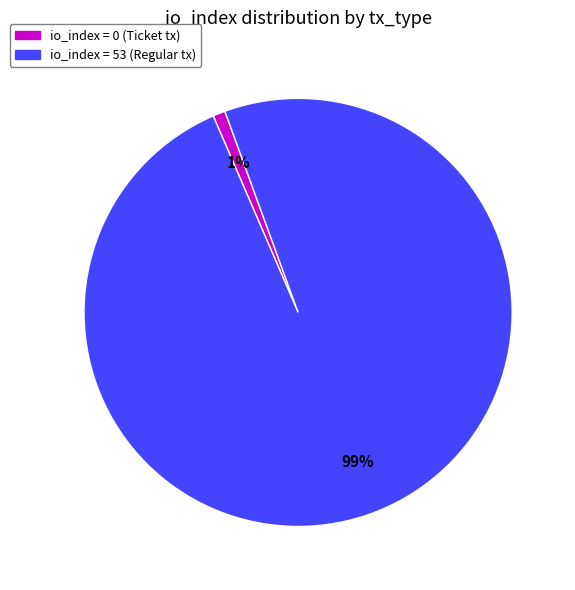

Is there a majority slice in this chart?

Yes